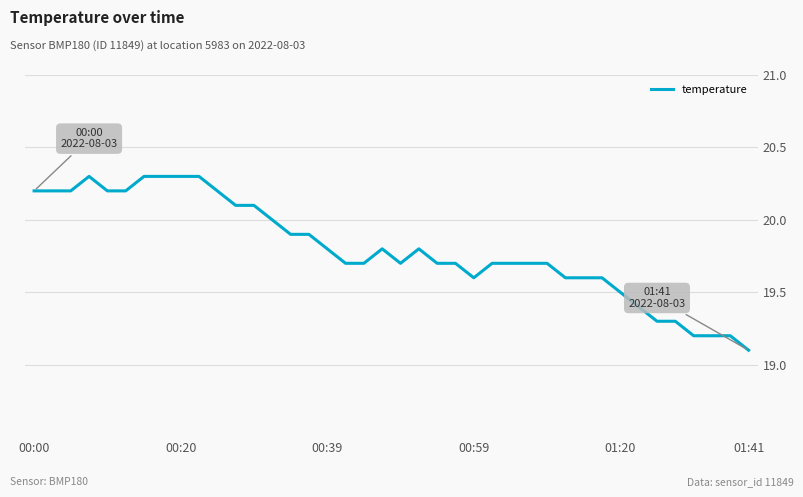

What is the difference between the maximum and minimum values?

1.2